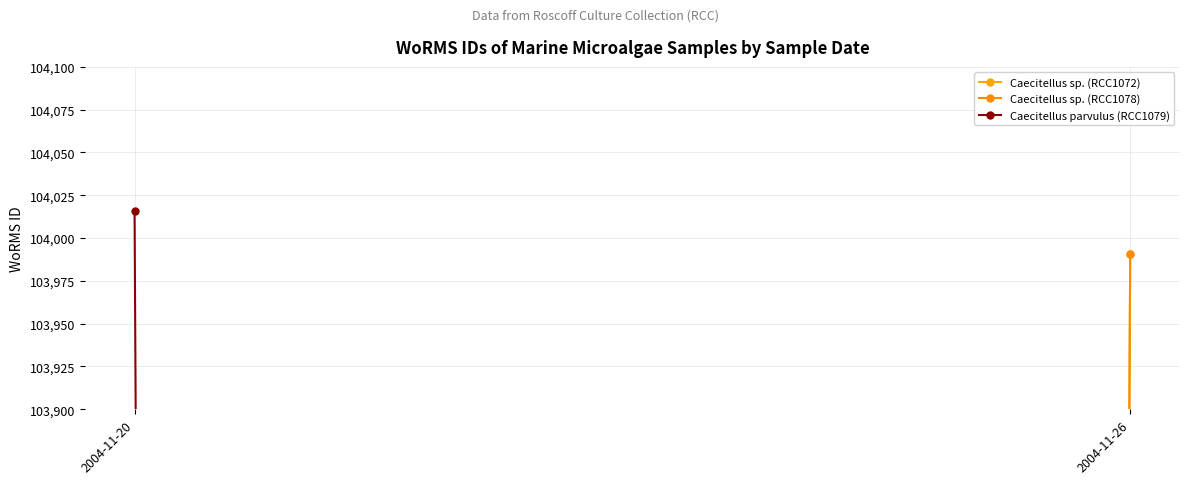

What is the difference between the maximum and minimum values in the Caecitellus parvulus (RCC1079) series?

104016